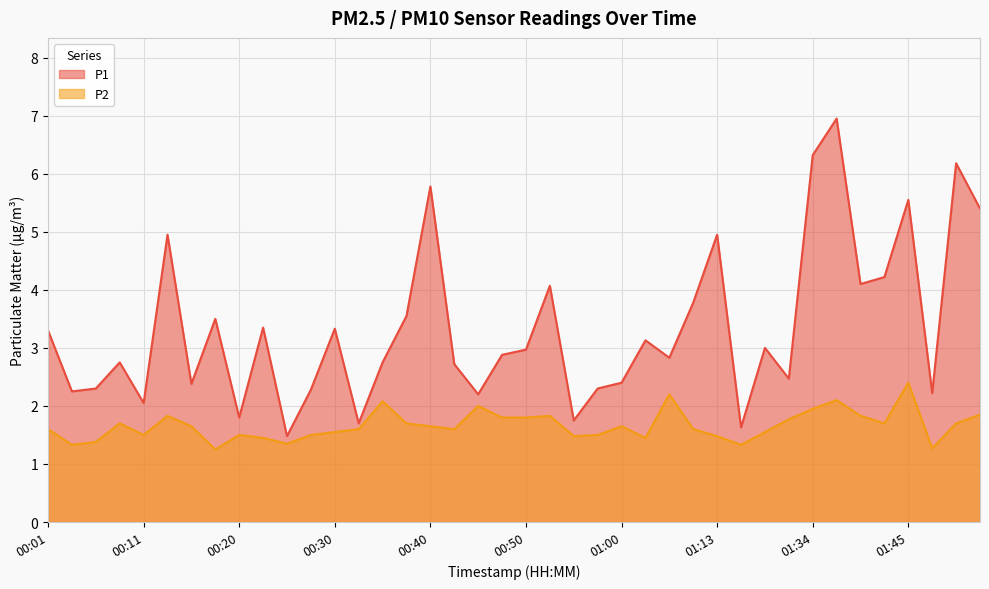

How many categories are shown in the chart?

40